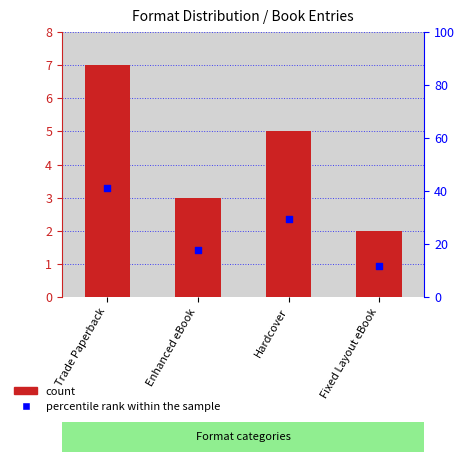

At which category is the sum across all series the highest?

Trade Paperback